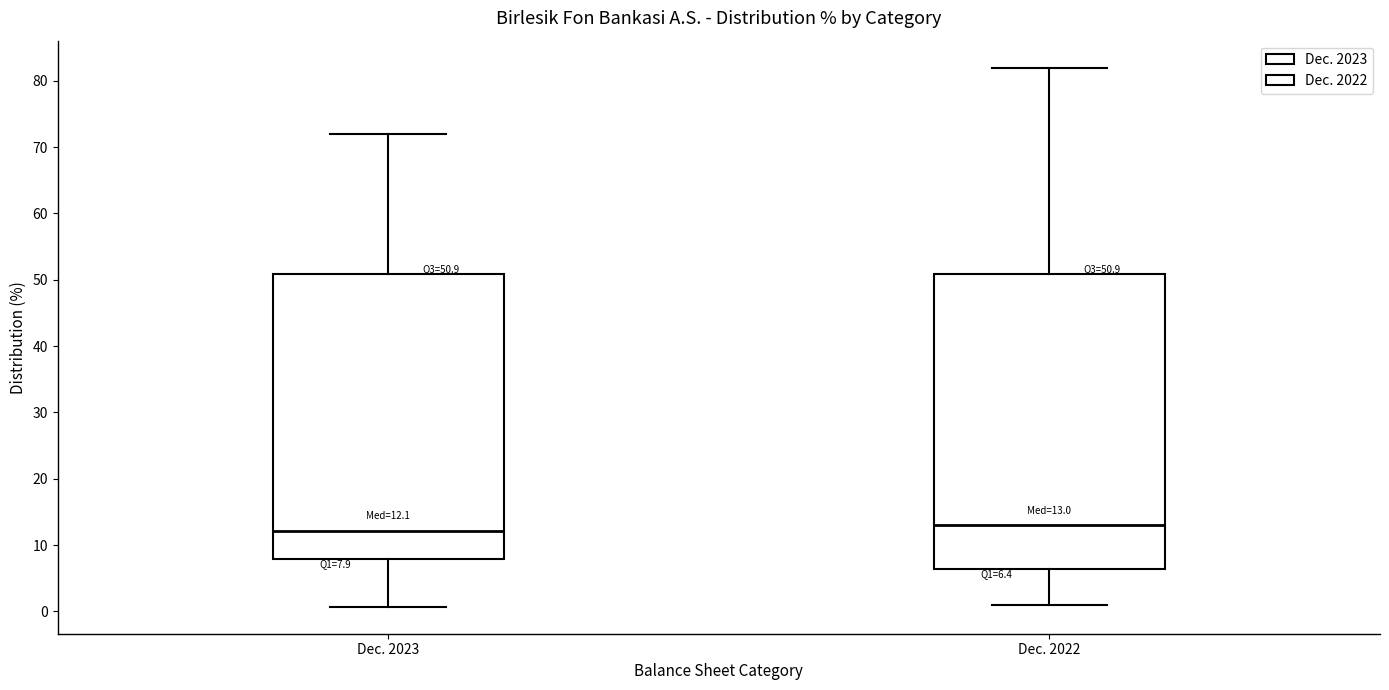

Which box is the tallest, from its lower edge to its upper edge?

Dec. 2022